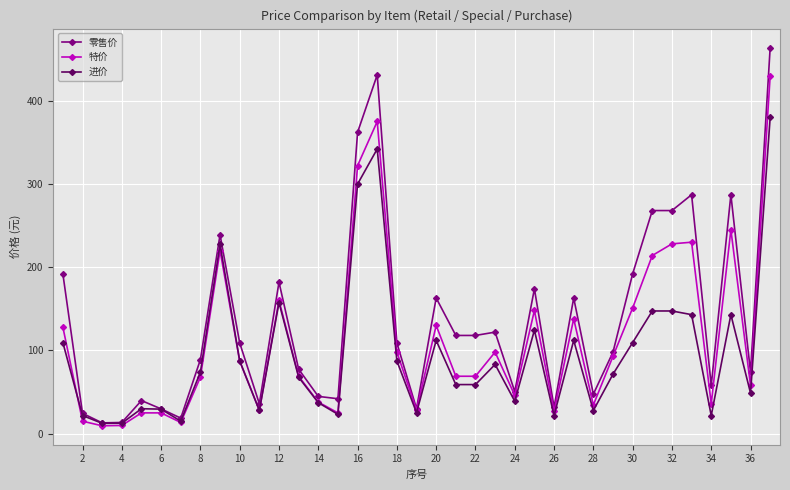

What is the value of the 零售价 point at the 13th from the left?

77.5